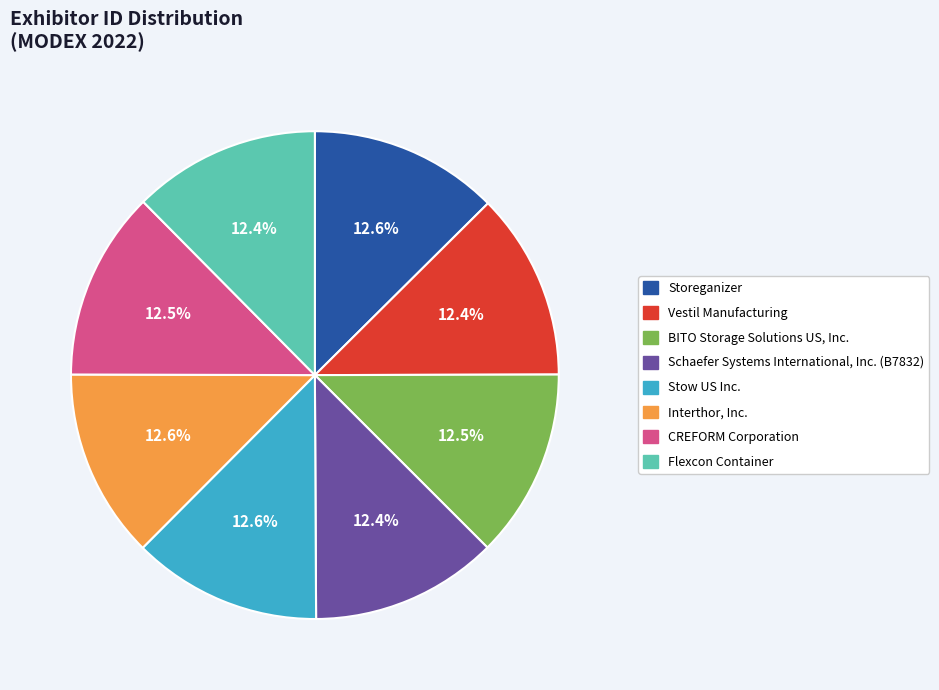

What is the total percentage of Vestil Manufacturing and Storeganizer?

25.0%